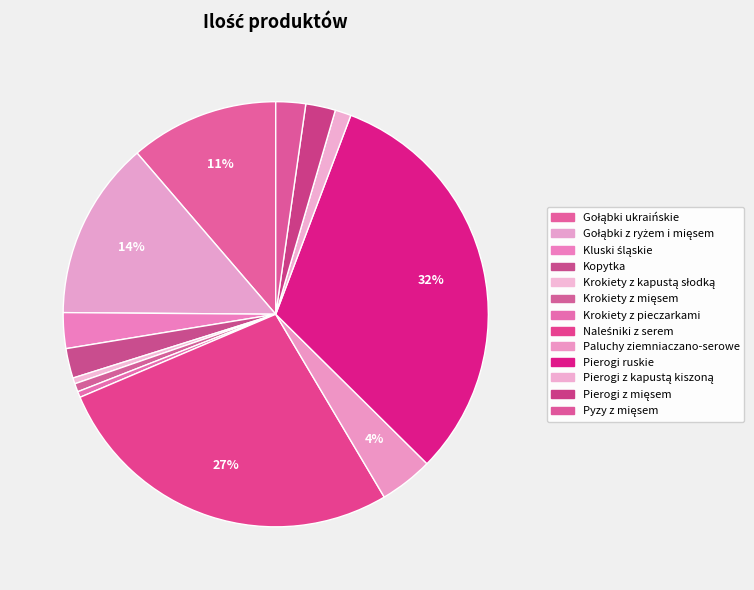

What is the change in value from Krokiety z pieczarkami to Paluchy ziemniaczano-serowe?

+80